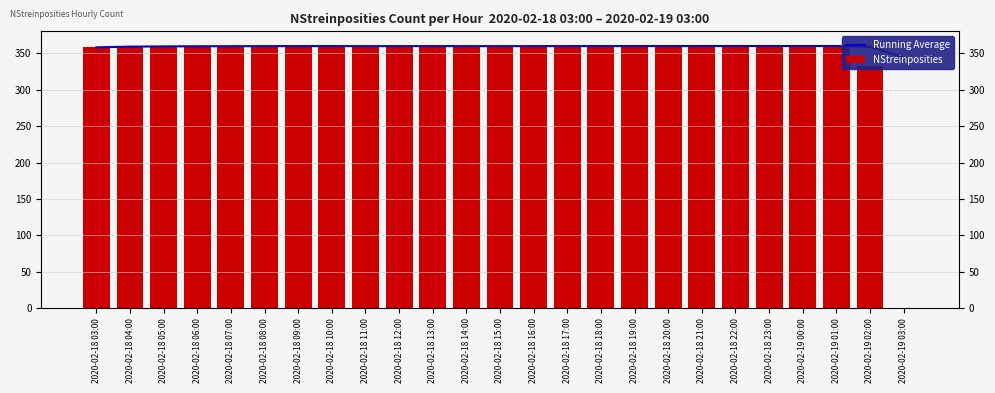

At which category is the sum across all series the highest?

2020-02-19 01:00